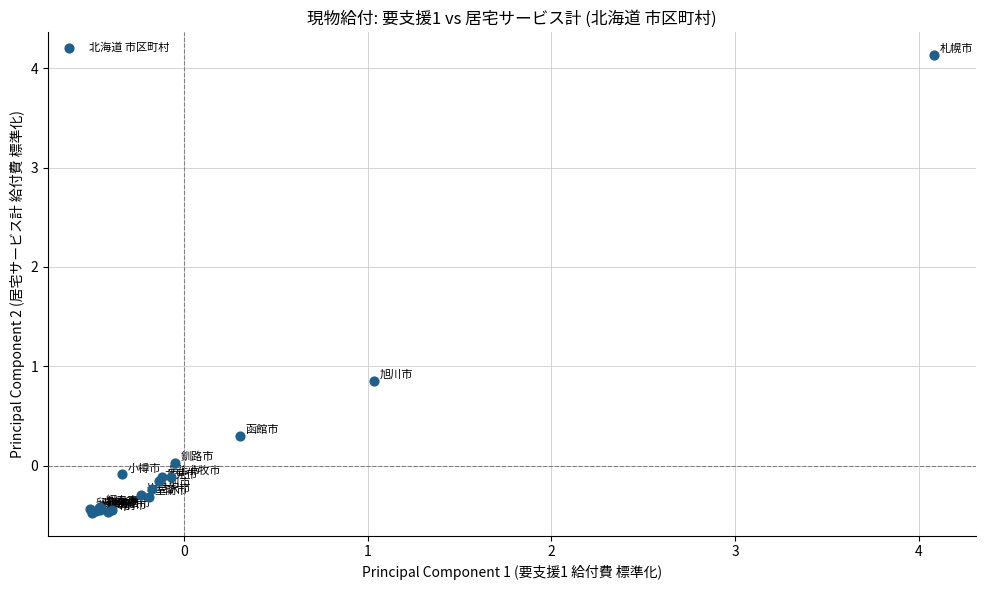

What Y value in the scatter plot is closest to 1?

0.9